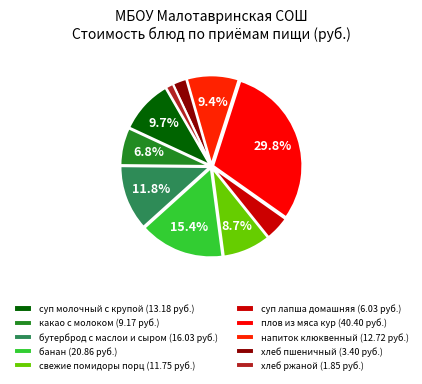

What is the smallest slice in the pie chart?

хлеб ржаной